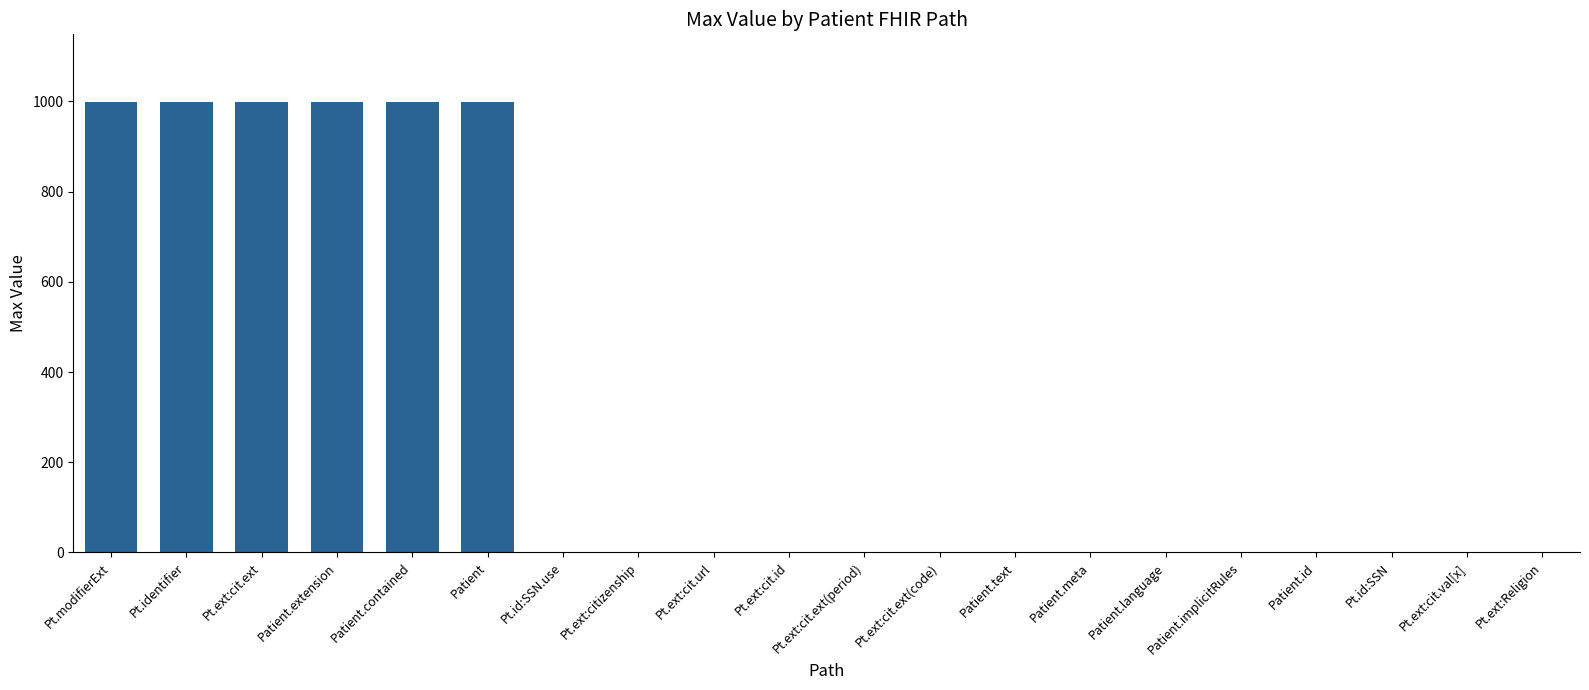

What is the sum of all values?

6005